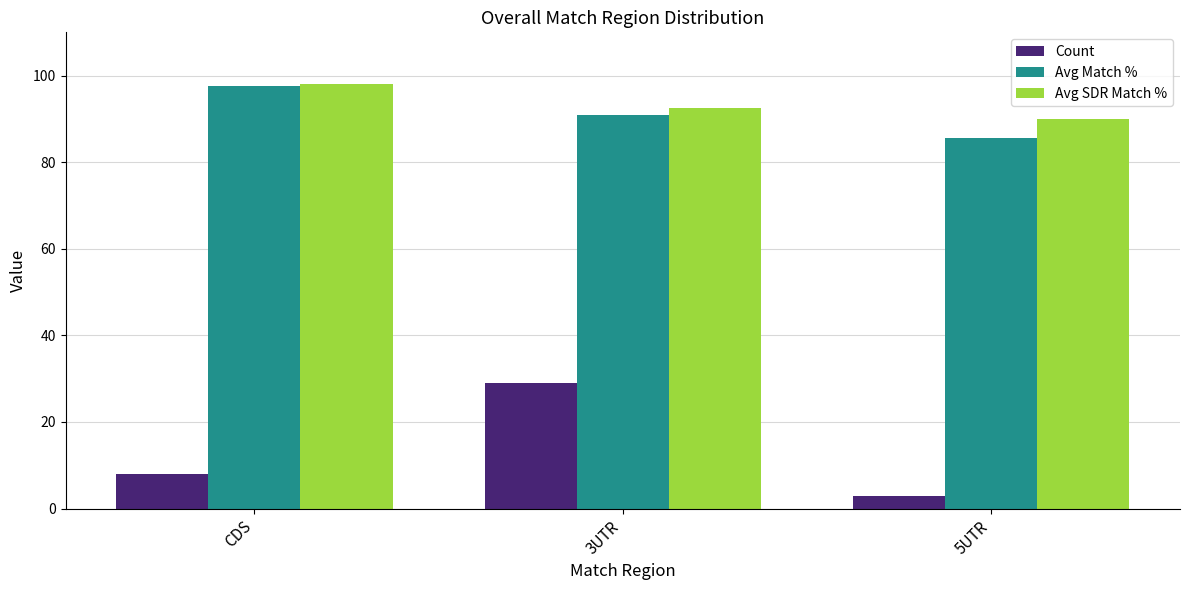

Rank the categories by Avg Match % value from highest to lowest.

CDS, 3UTR, 5UTR